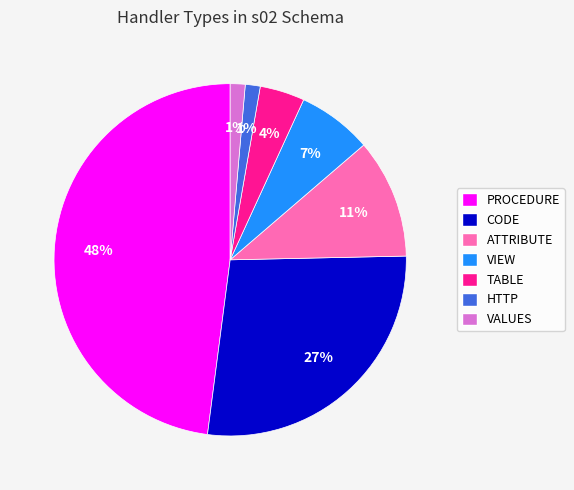

Does CODE represent more than half of the total?

No